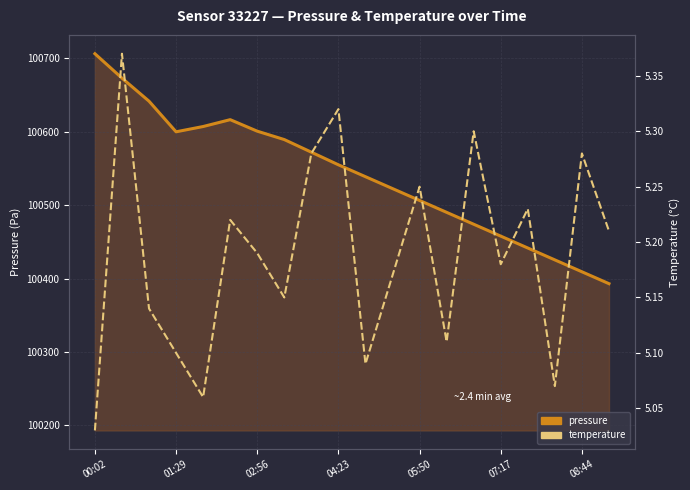

True or false: pressure and temperature cross at least once.

False